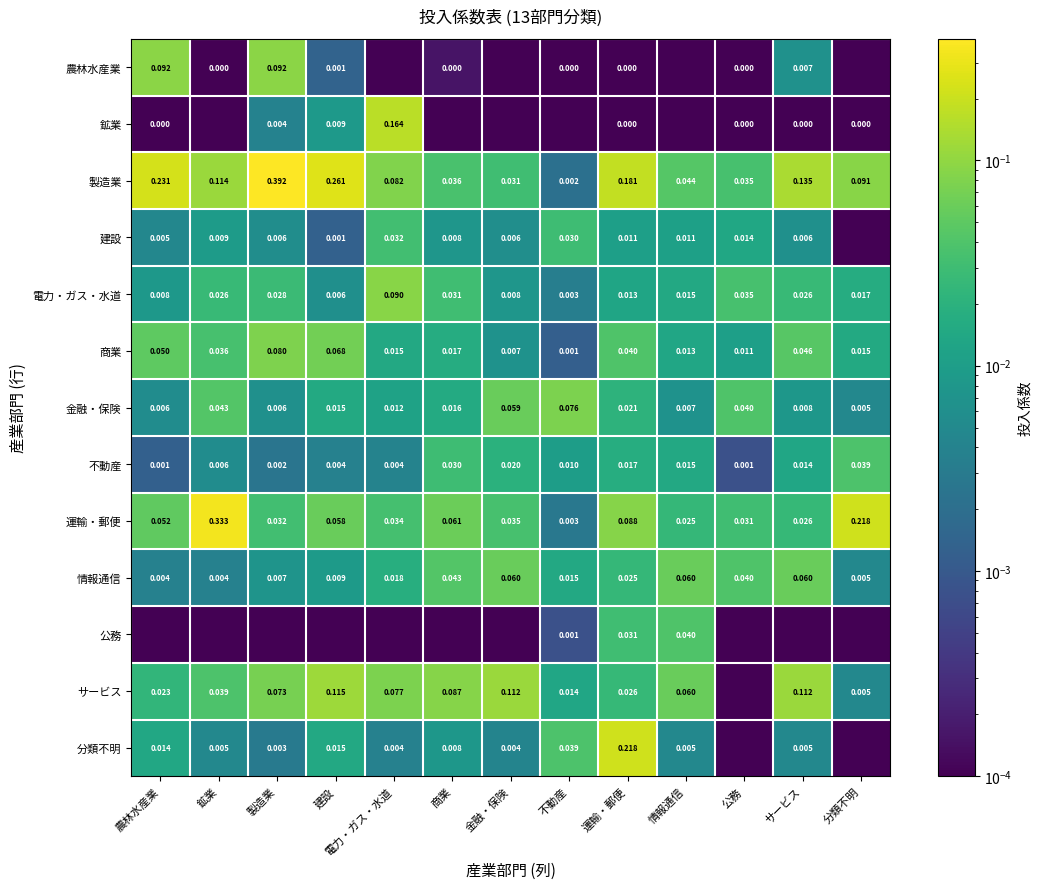

At which label does 金融・保険 reach its minimum?

分類不明